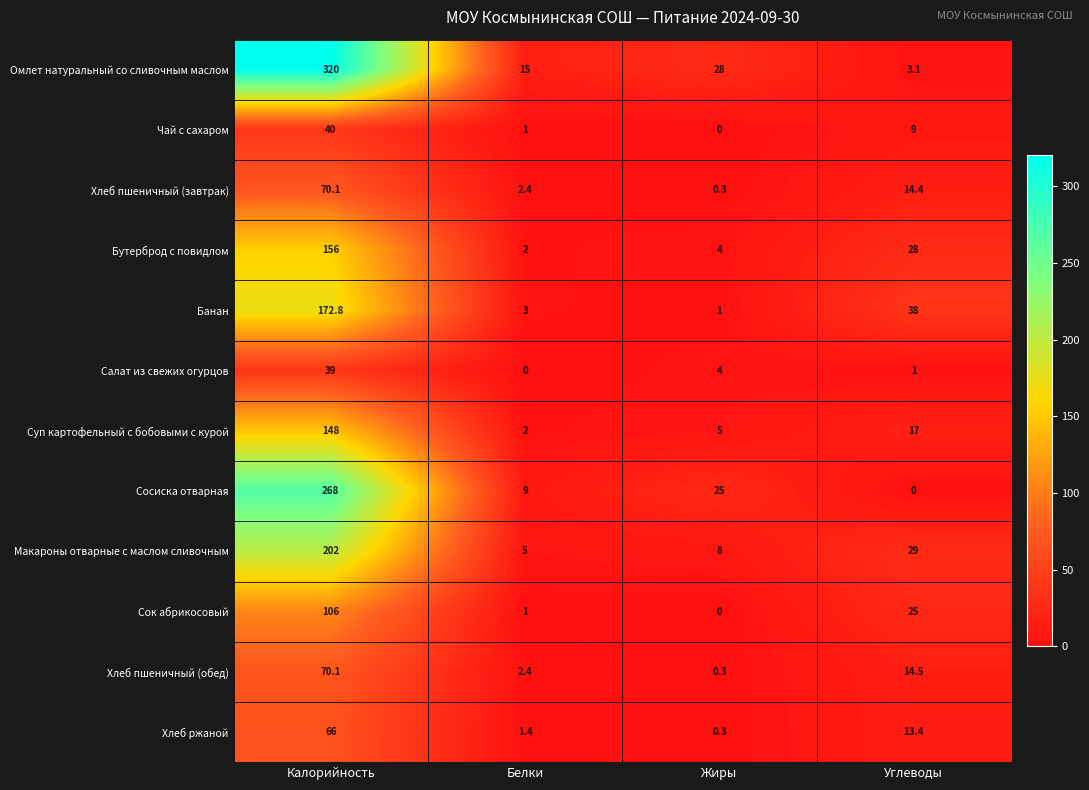

Between Белки and Жиры, which series saw the biggest shift?

Сосиска отварная